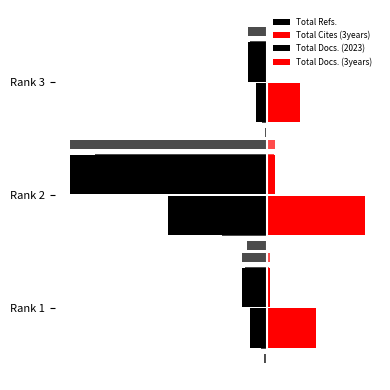

Does the chart contain any negative values?

Yes